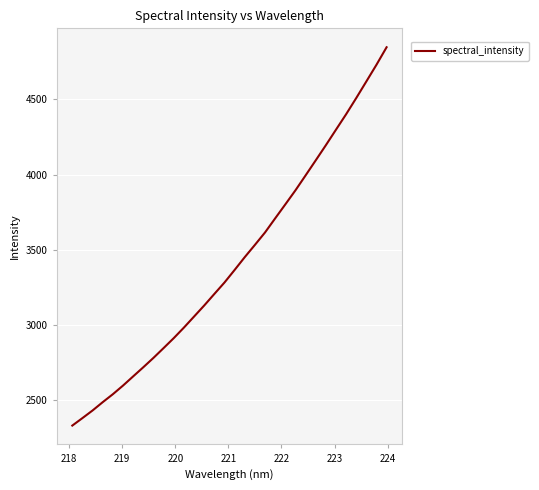

What is the greatest value displayed?

4845.9